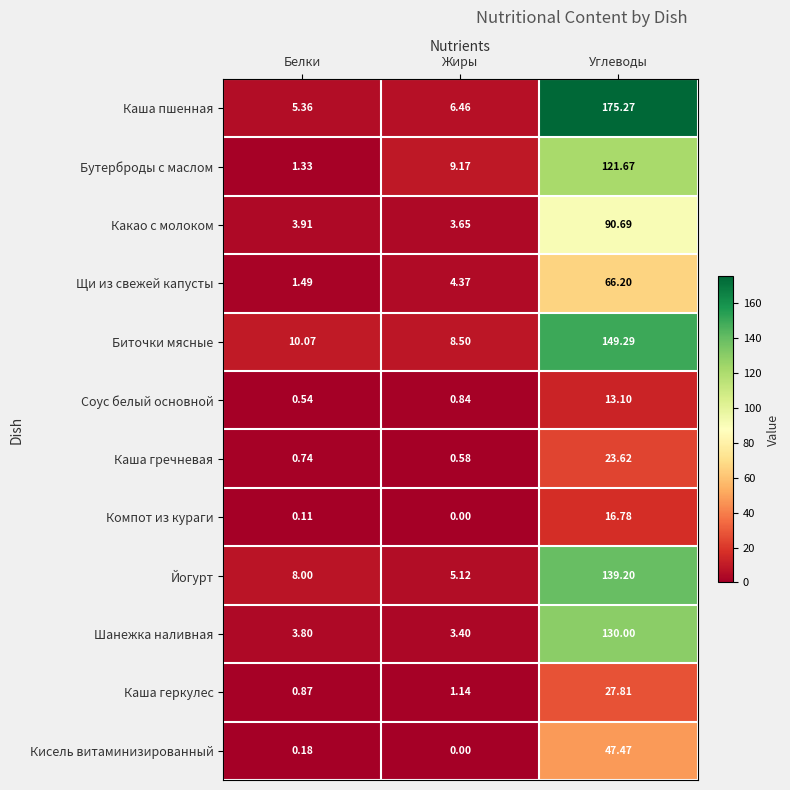

At which label does Каша пшенная first exceed 6?

Жиры